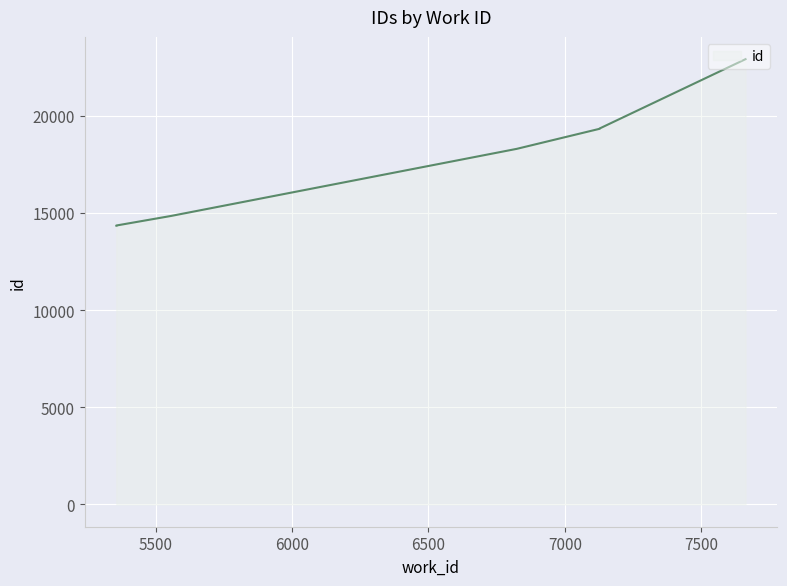

The value at 7128 is 19327. True or false?

True